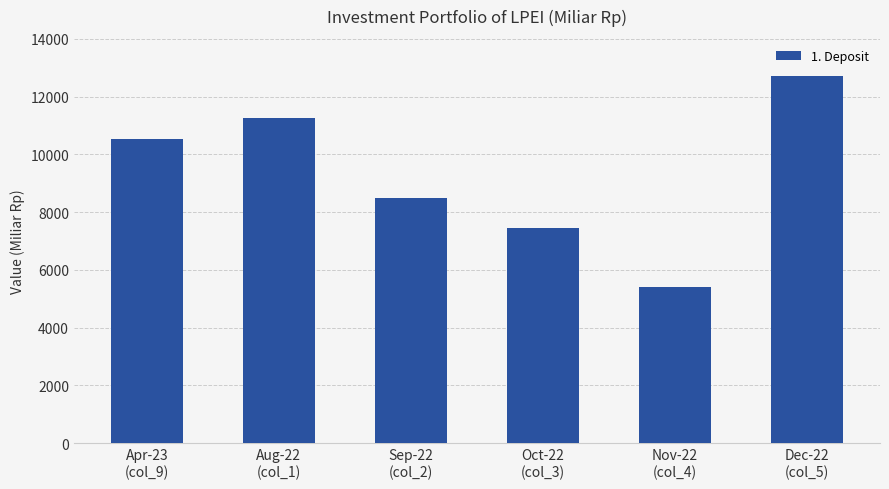

What is the ratio of the value at Apr-23
(col_9) to the value at Oct-22
(col_3)?

1.4